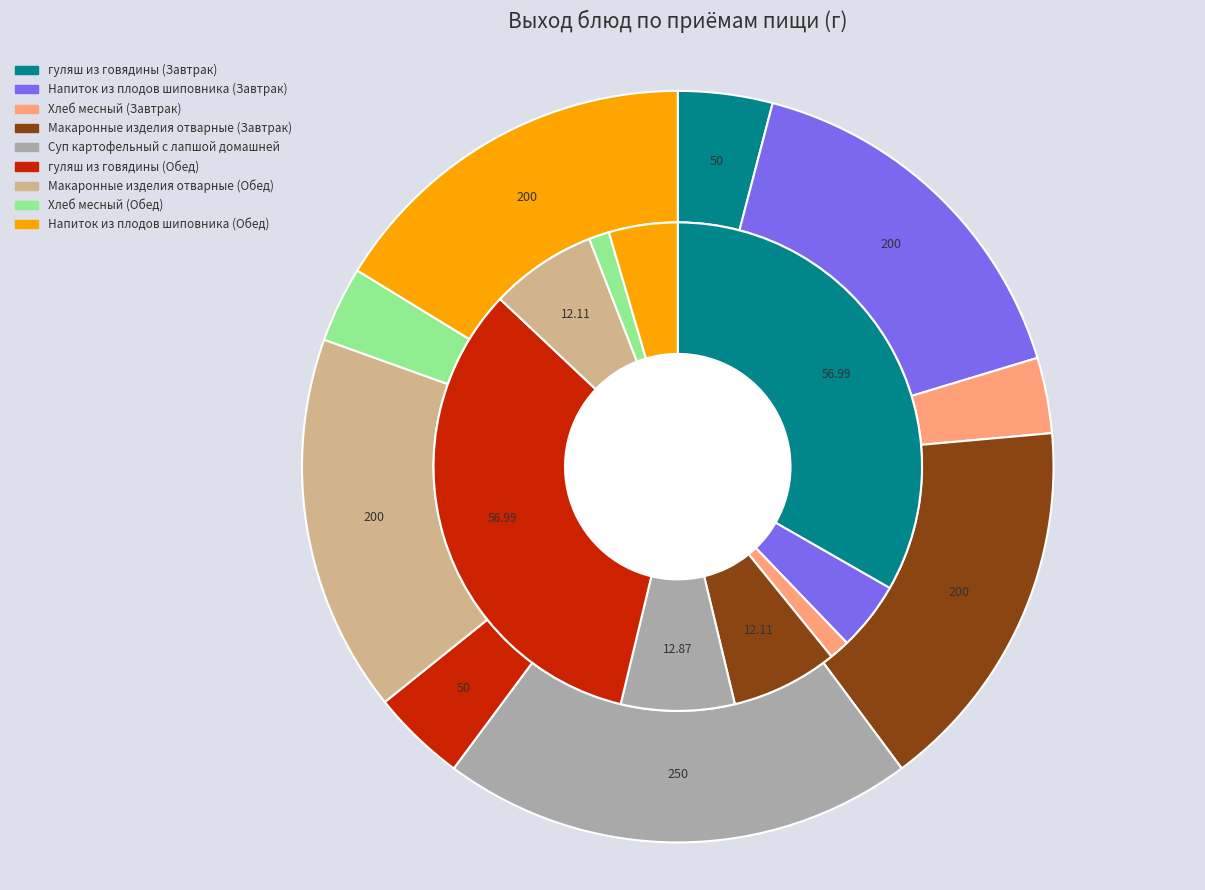

What is the total percentage of Напиток из плодов шиповника (Обед) and гуляш из говядины (Завтрак)?

20.3%